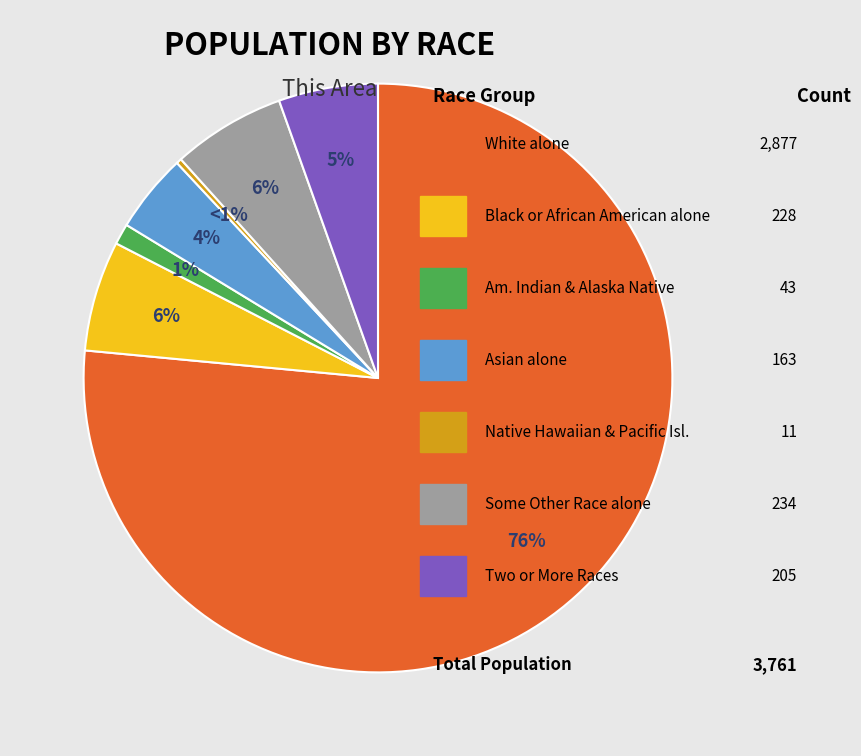

Which category has the biggest portion of the pie?

White alone